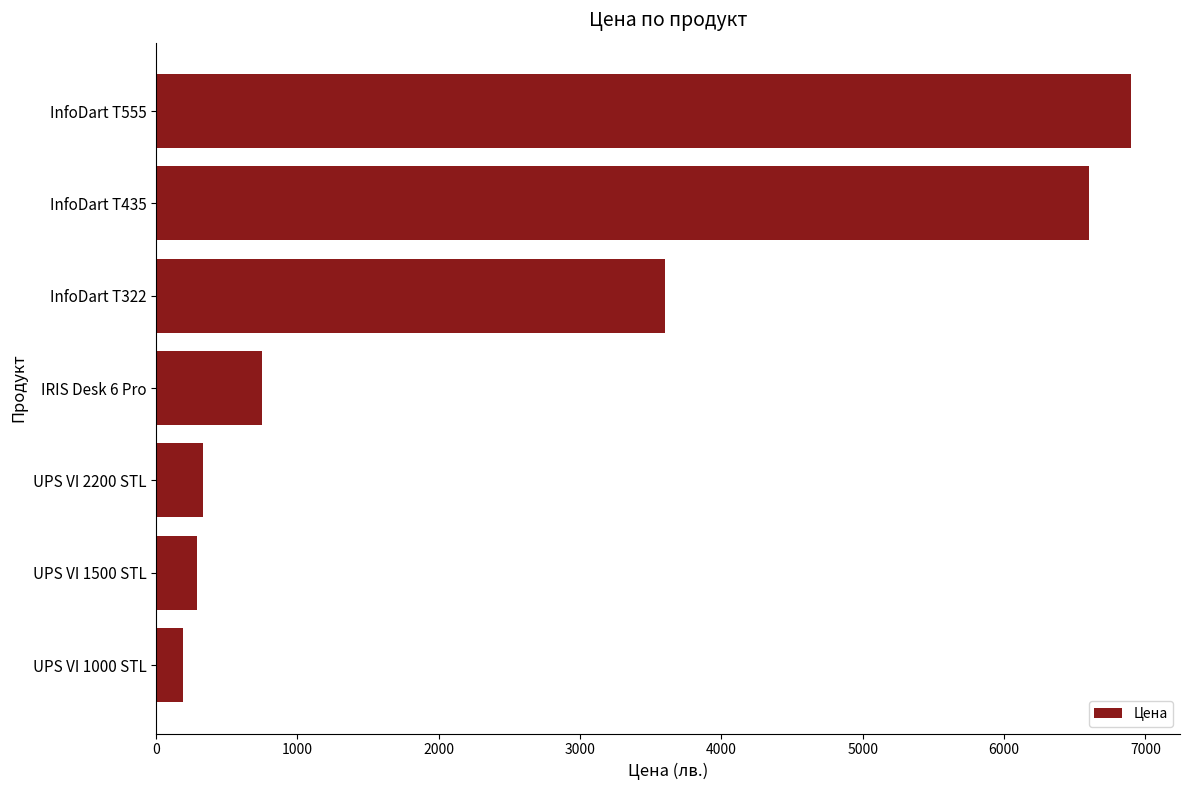

Reading bottom to top, extract all data points from this chart.

190.5	288.8	330.4	749.3	3600.0	6600.0	6900.0